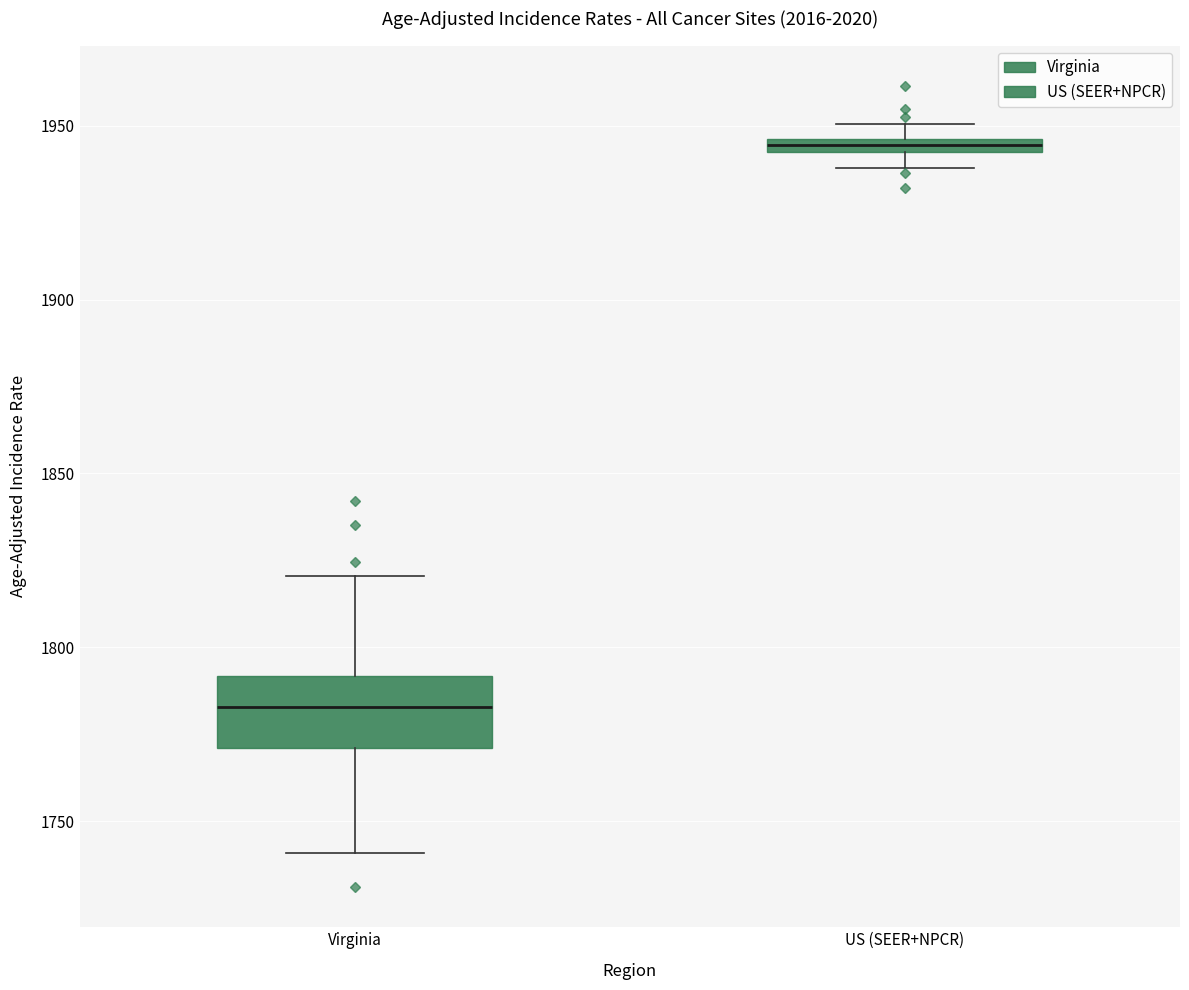

Where does the median line of the box for Virginia sit on the y-axis? The values are not printed on the chart, so give them approximately, as read against the axis.

1785